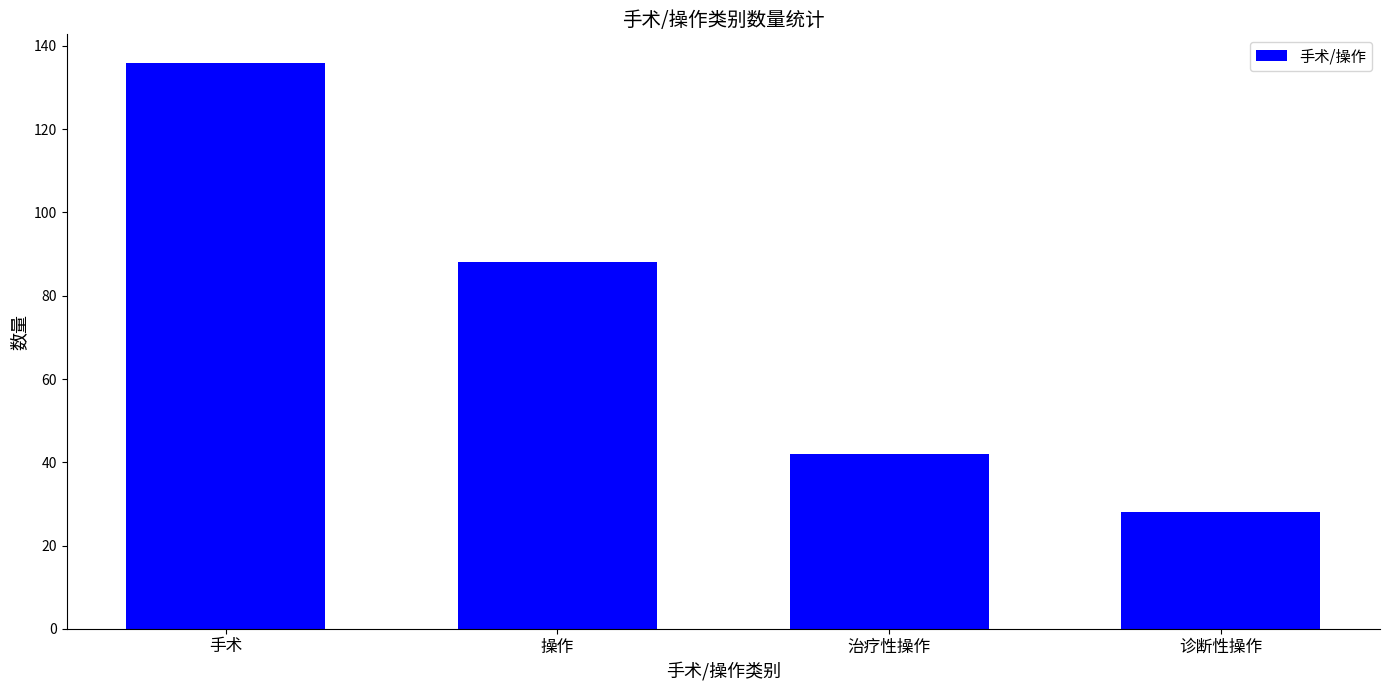

Reading right to left, what are all the values shown in this chart?

28	42	88	136